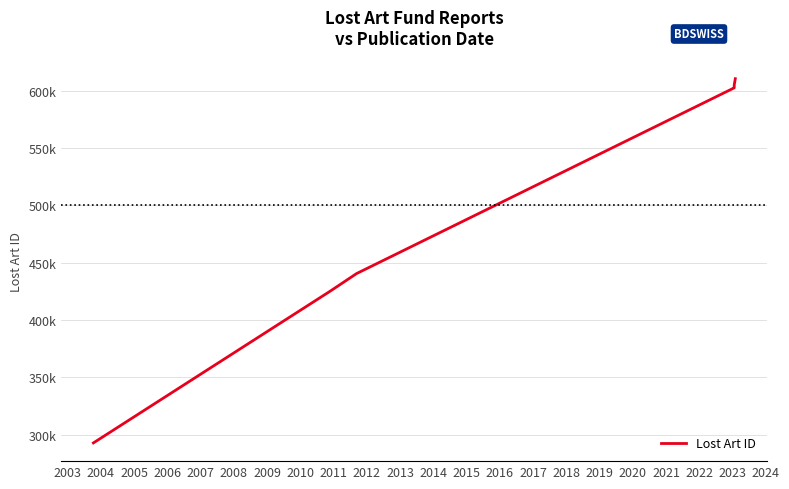

True or false: the data shows 387845 at 2006.

False